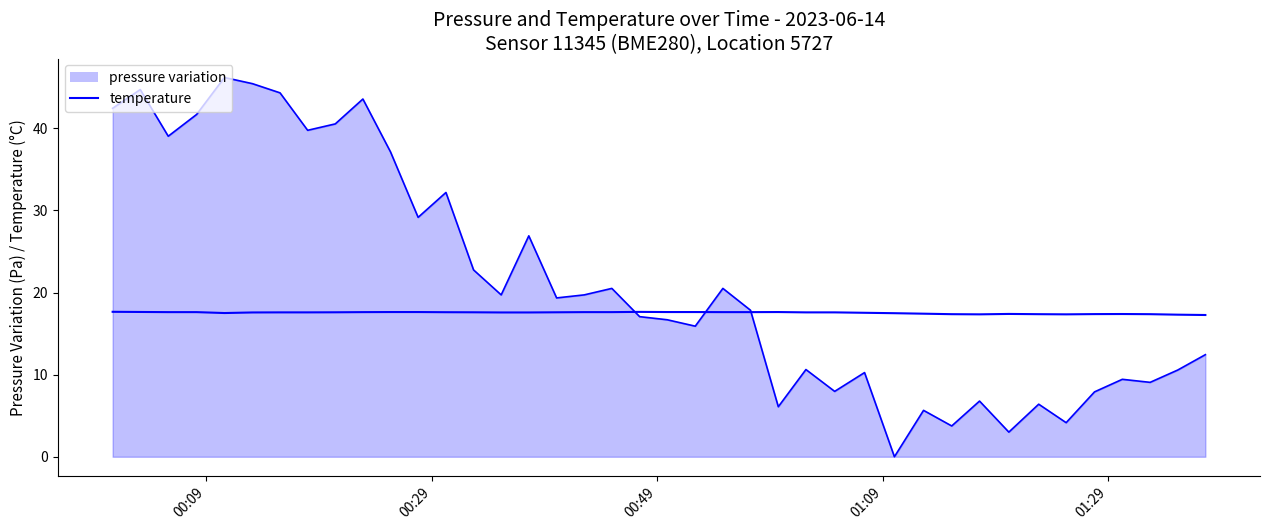

How many values are between 17 and 18?

40